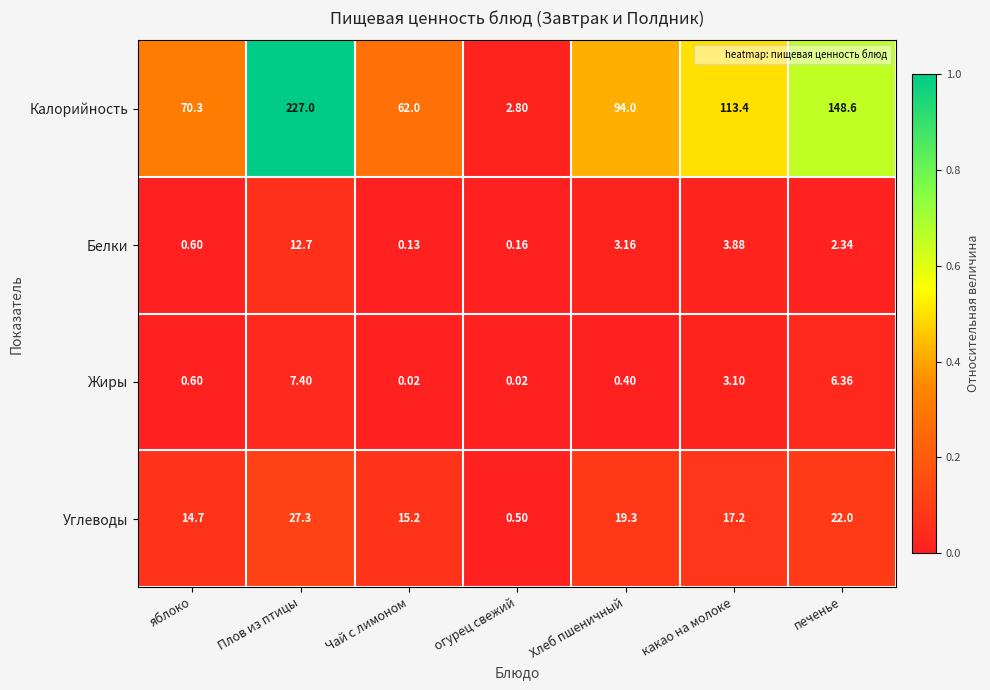

Rank the categories by Углеводы value from lowest to highest.

огурец свежий, яблоко, Чай с лимоном, какао на молоке, Хлеб пшеничный, печенье, Плов из птицы